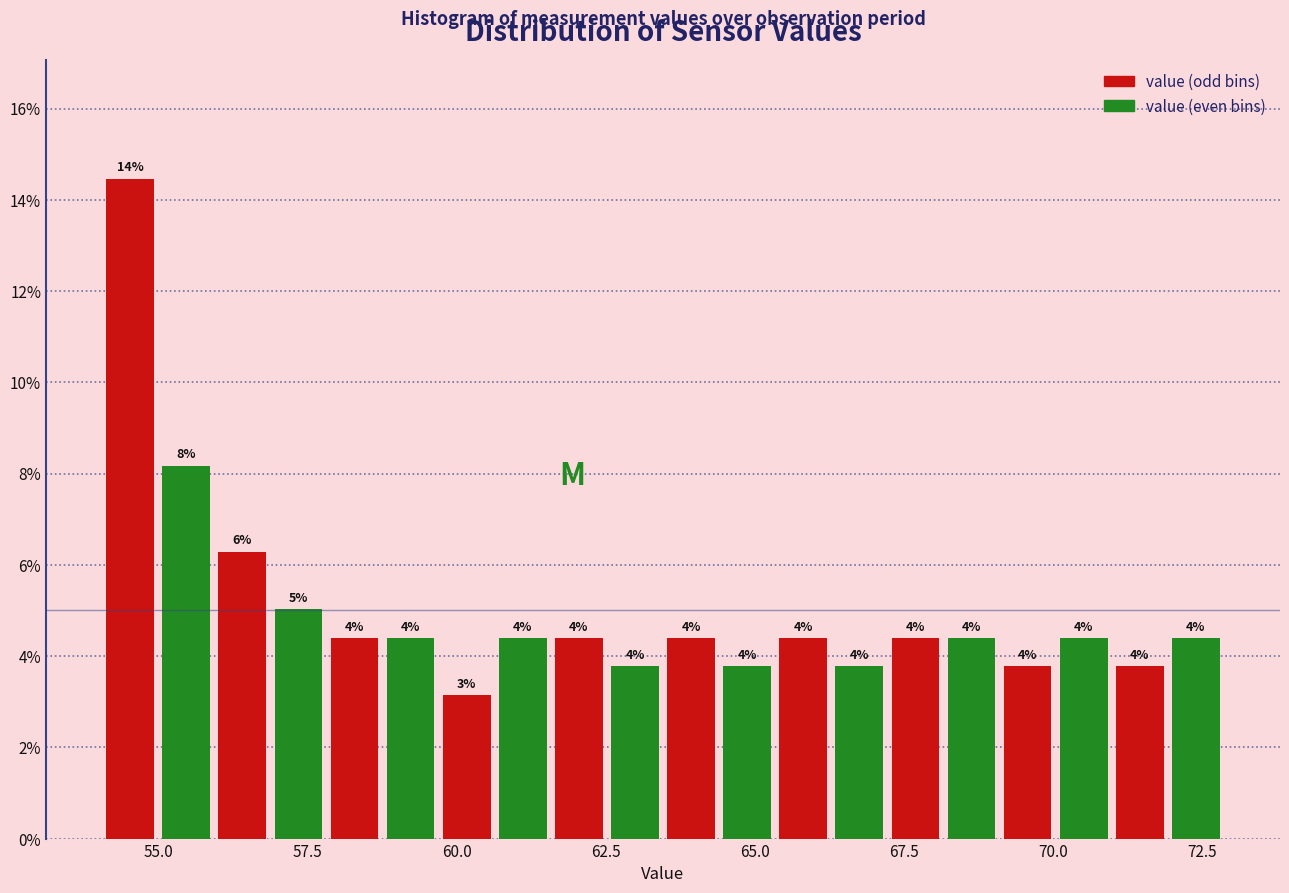

Read against the x-axis, roughly where is the centre of the tallest bar?

54.5